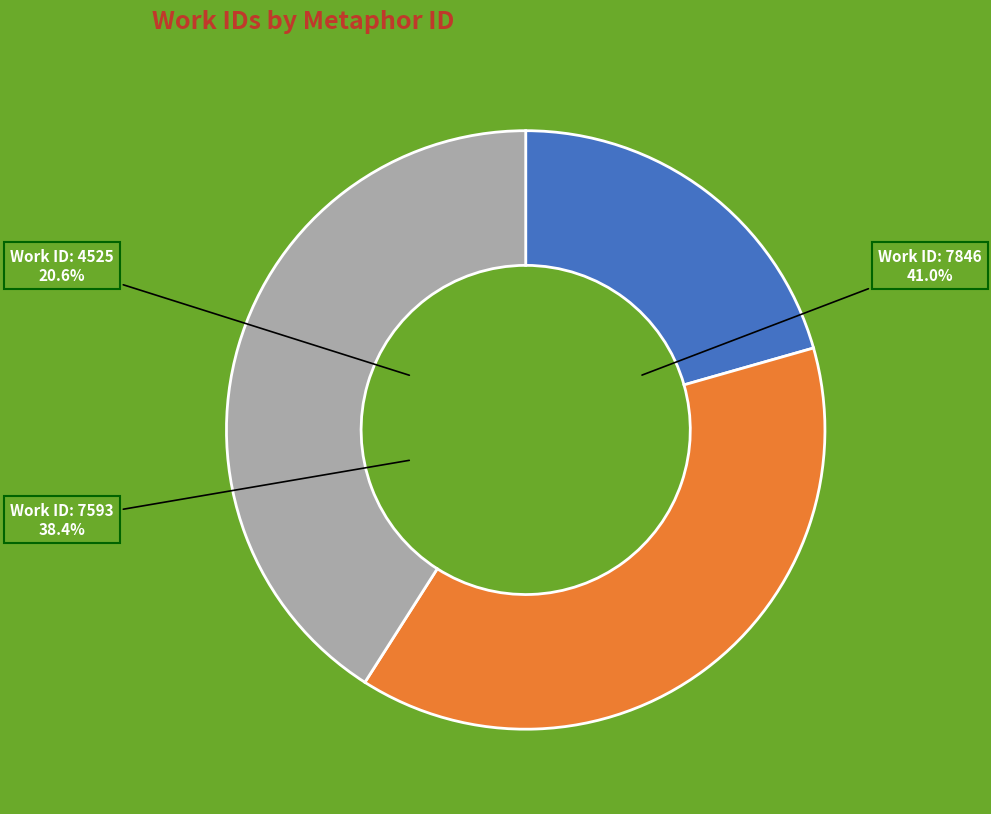

Does 7593 account for over 50% of the chart?

No